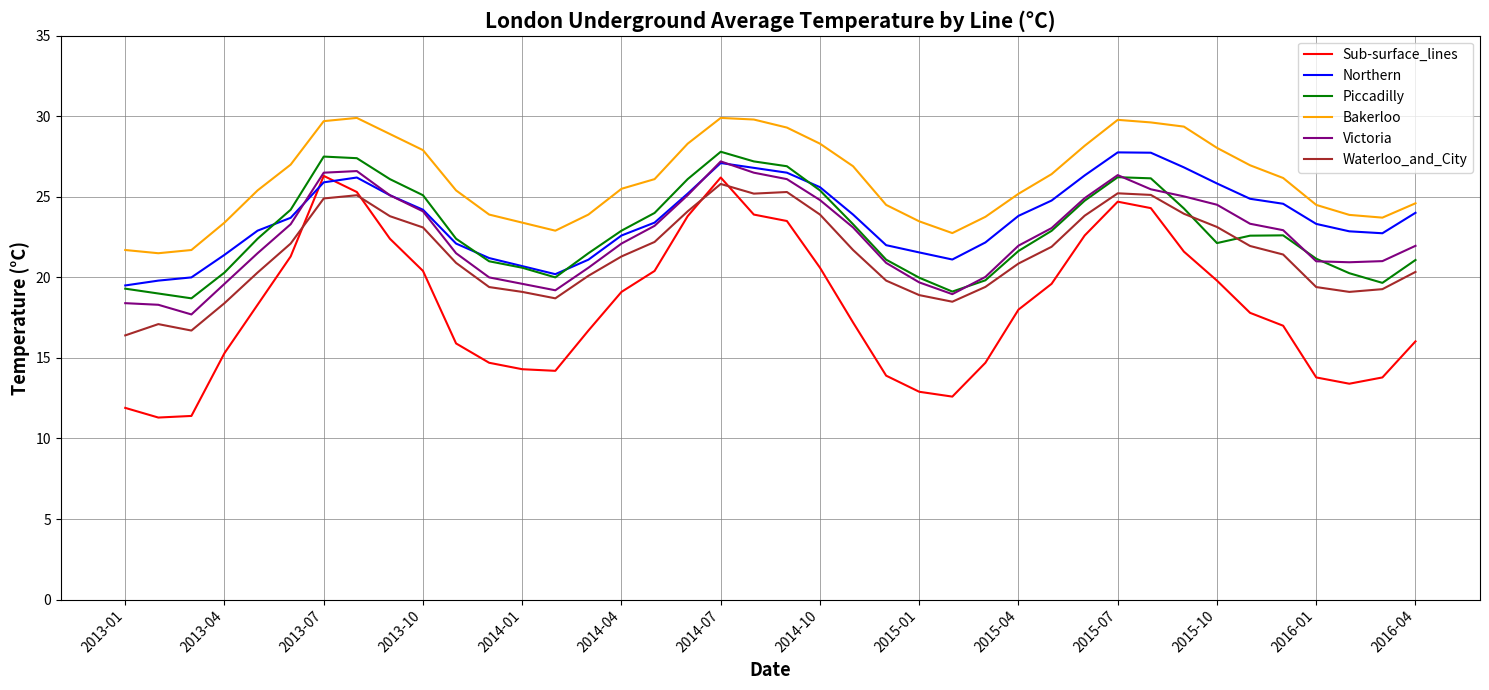

Which series has the largest total across all categories?

Bakerloo